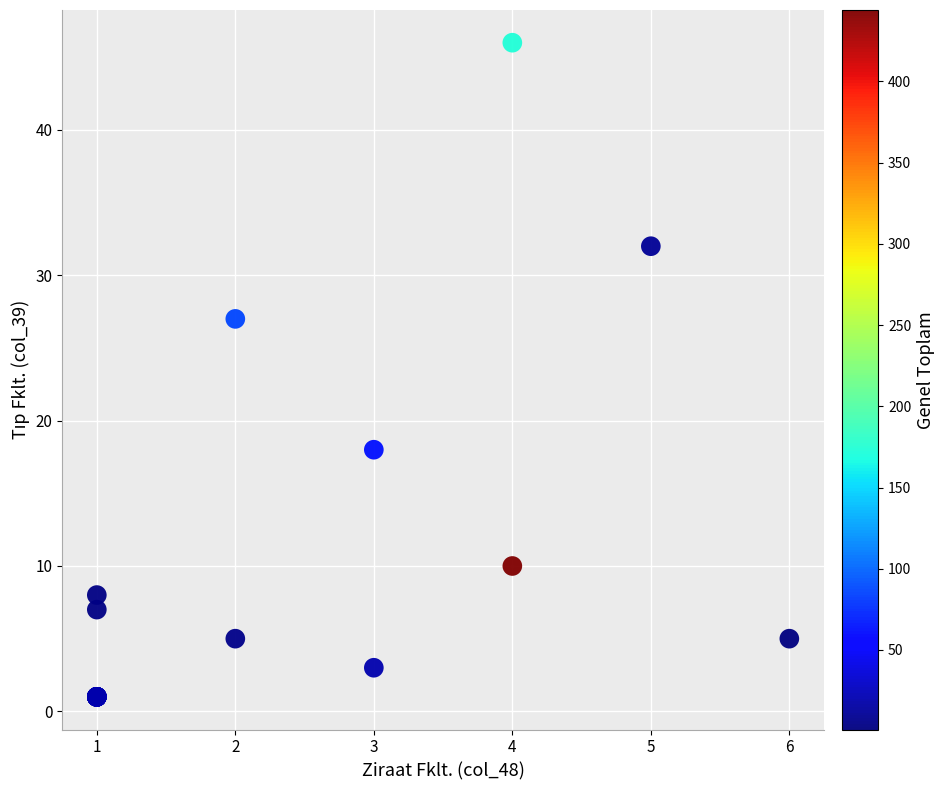

What Y value in the scatter plot is closest to 23?

27